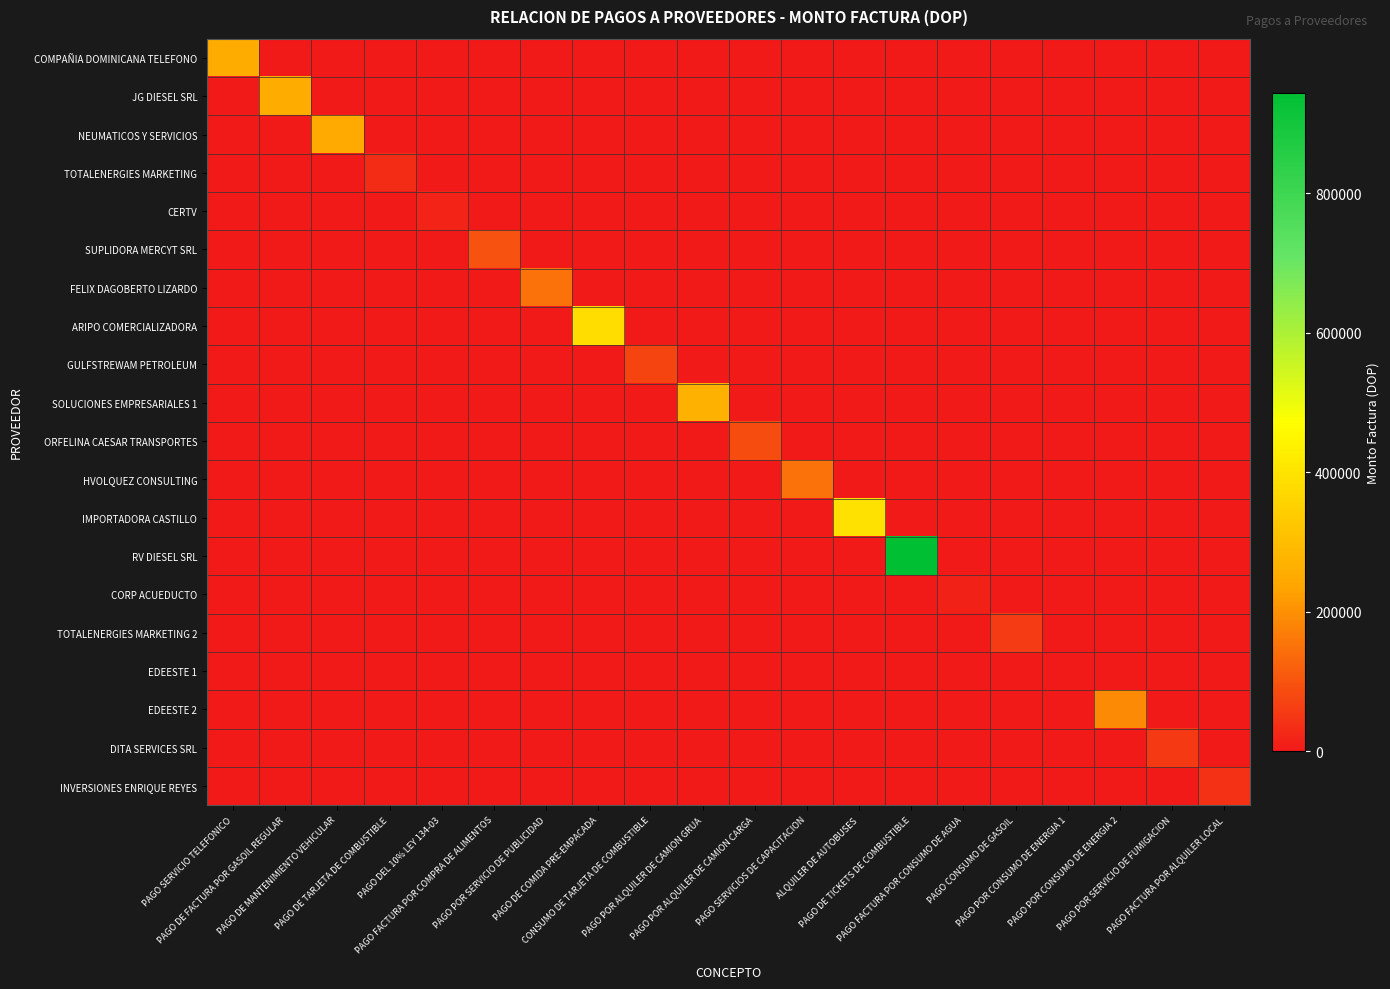

What is the total value across all series at PAGO POR SERVICIO DE FUMIGACION?

54484.5